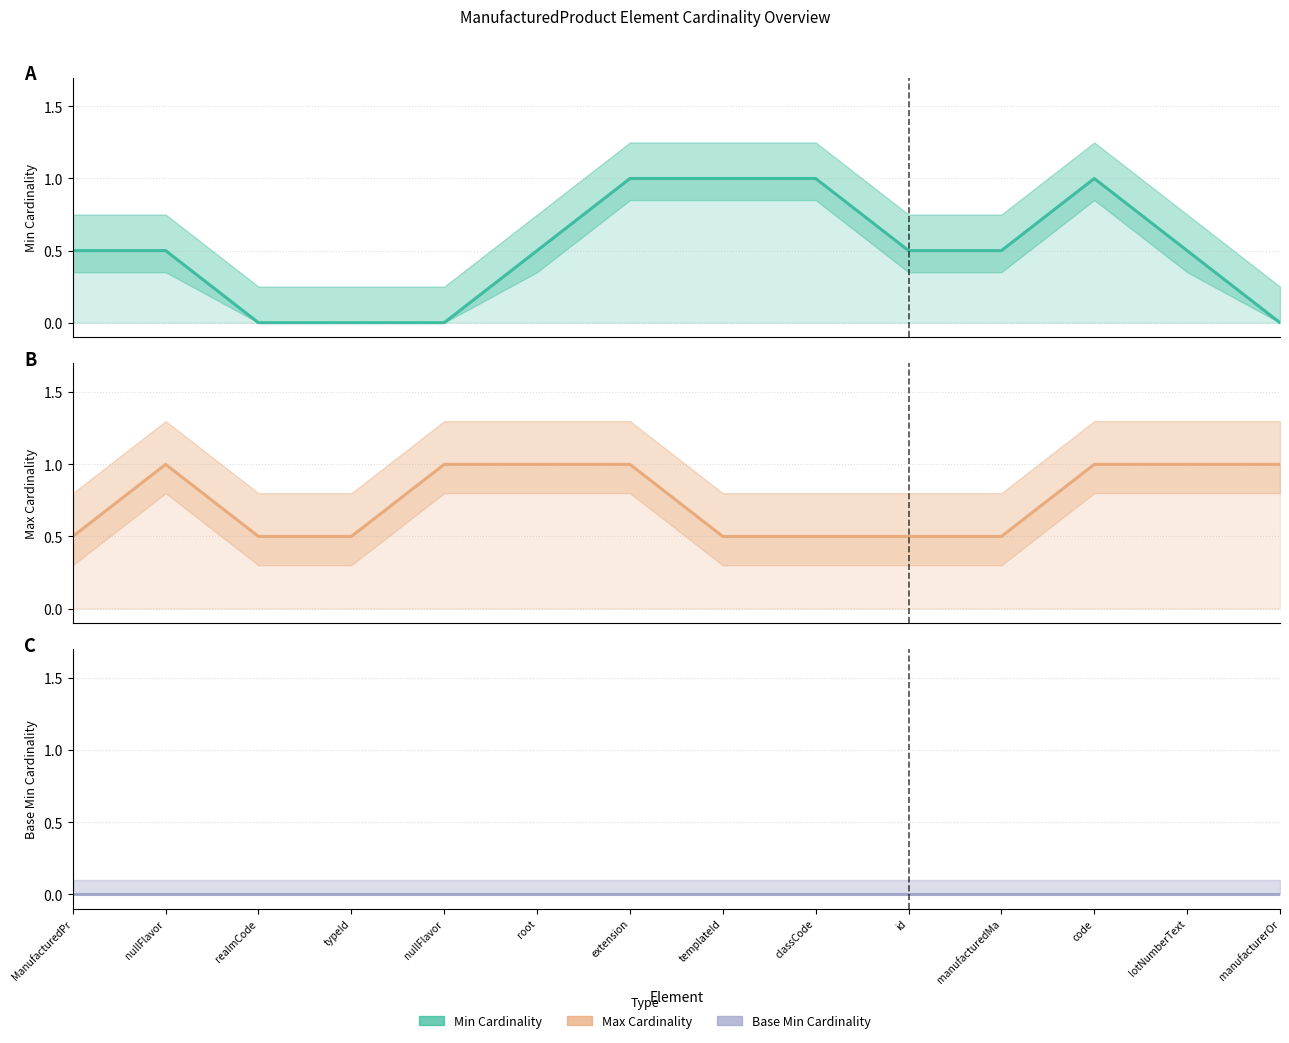

What is the value of the Max point at the 8th from the left?

0.5